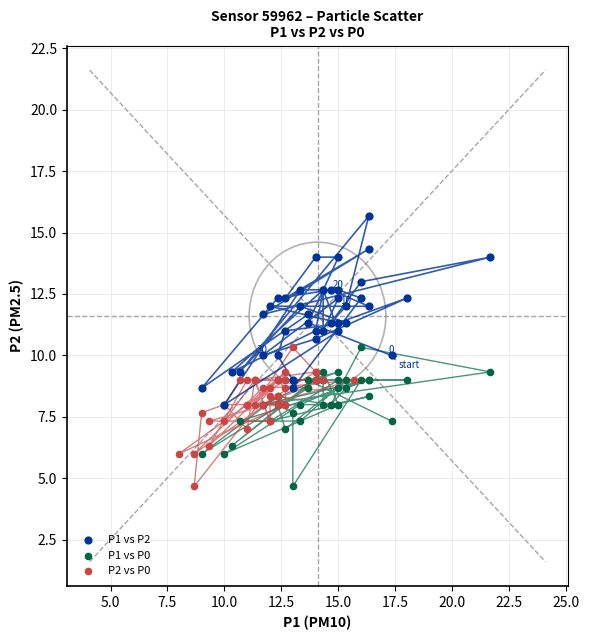

Which series has the largest Y range (max minus min)?

P1 vs P2